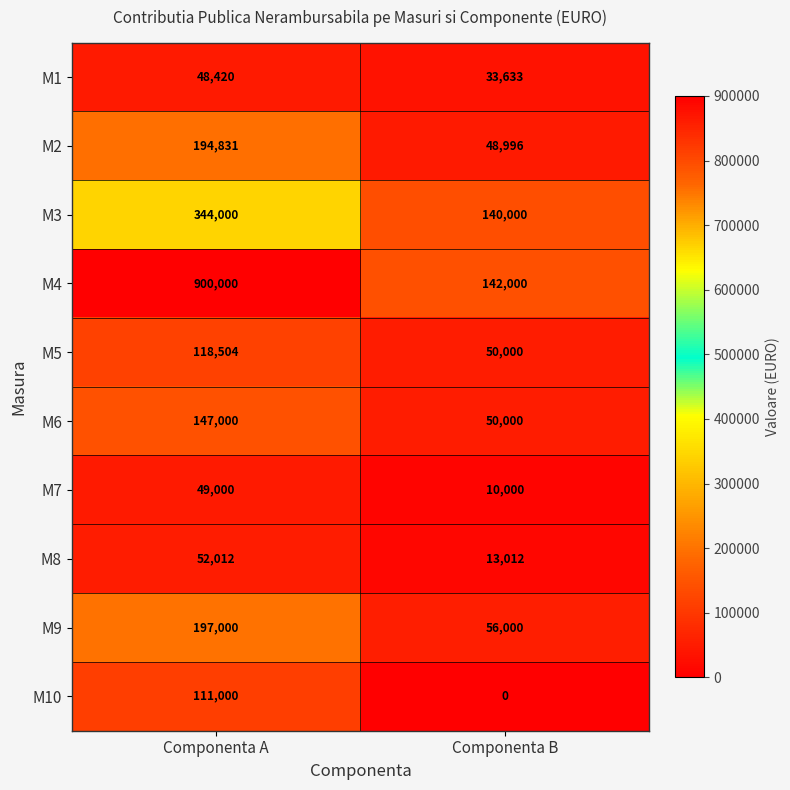

How many series are shown in this chart?

10